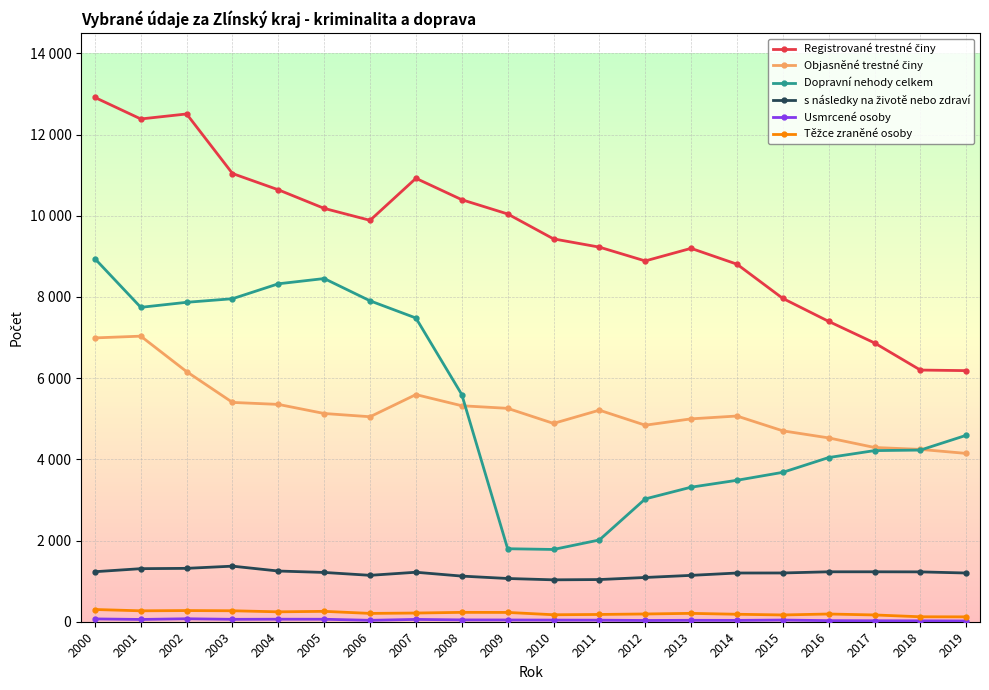

What is the difference between the maximum and minimum values in the Objasněné trestné činy series?

2888